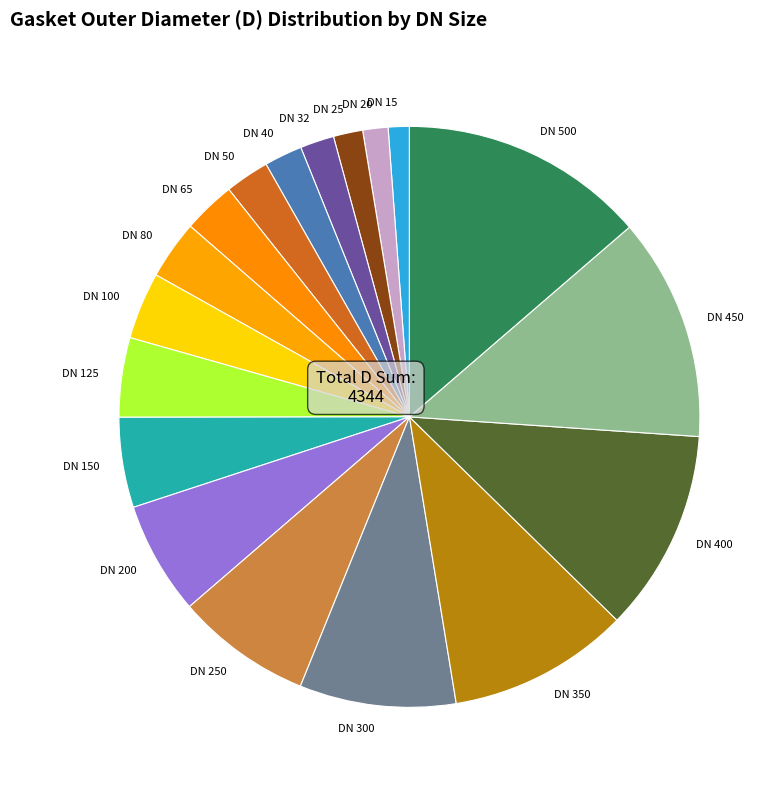

Is the sum of DN 25 and DN 150 greater than half?

No